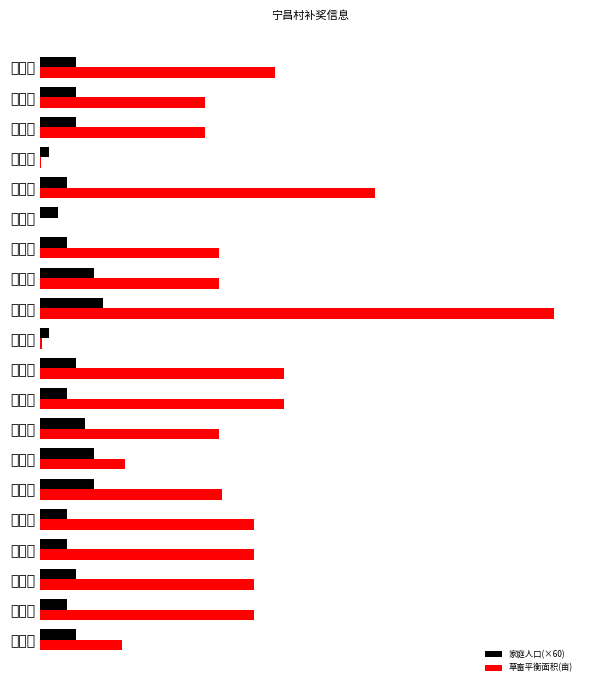

At which label does 草畜平衡面积(亩) reach its peak?

杨永兵